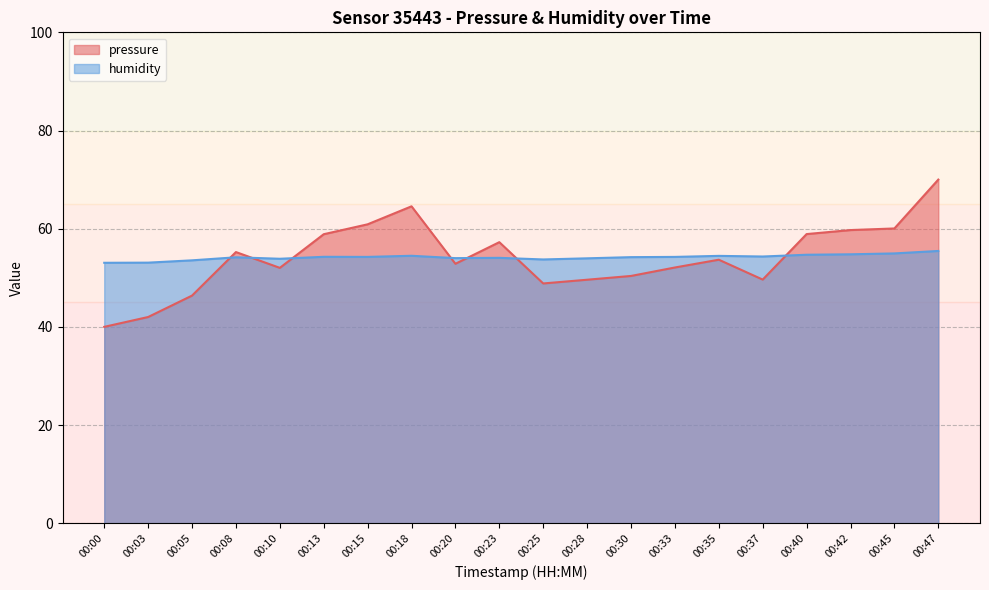

Read the pressure value at 00:03.

42.0